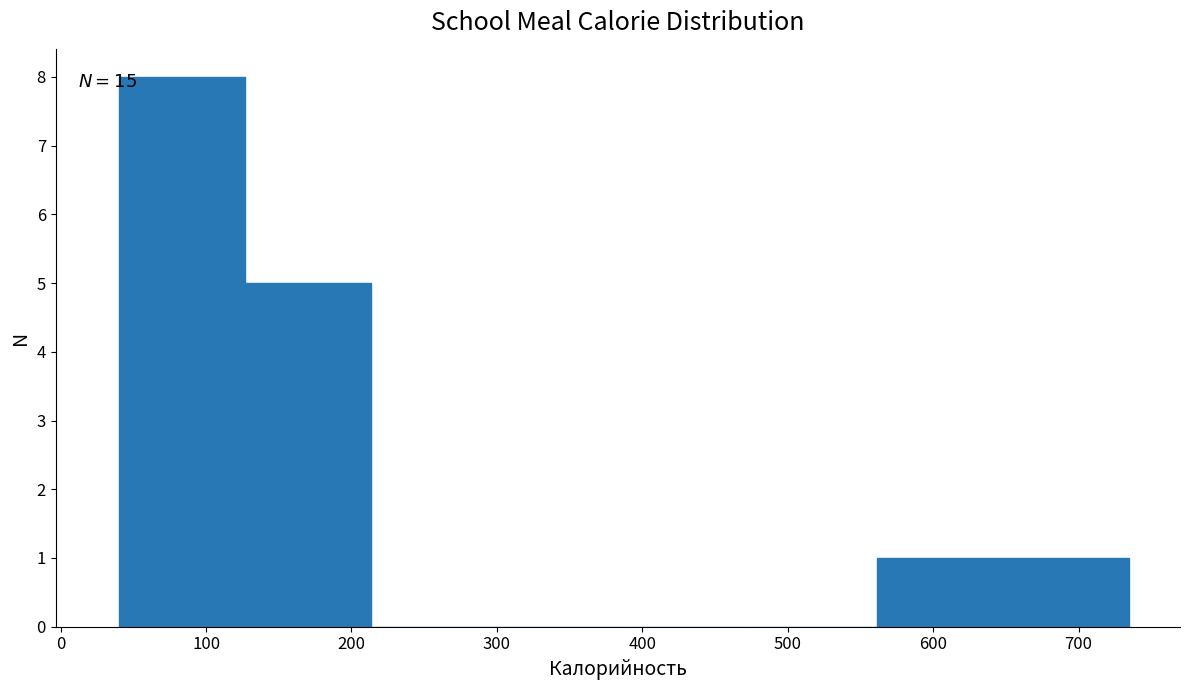

Which range on the x-axis has the tallest bar?

40 to 130